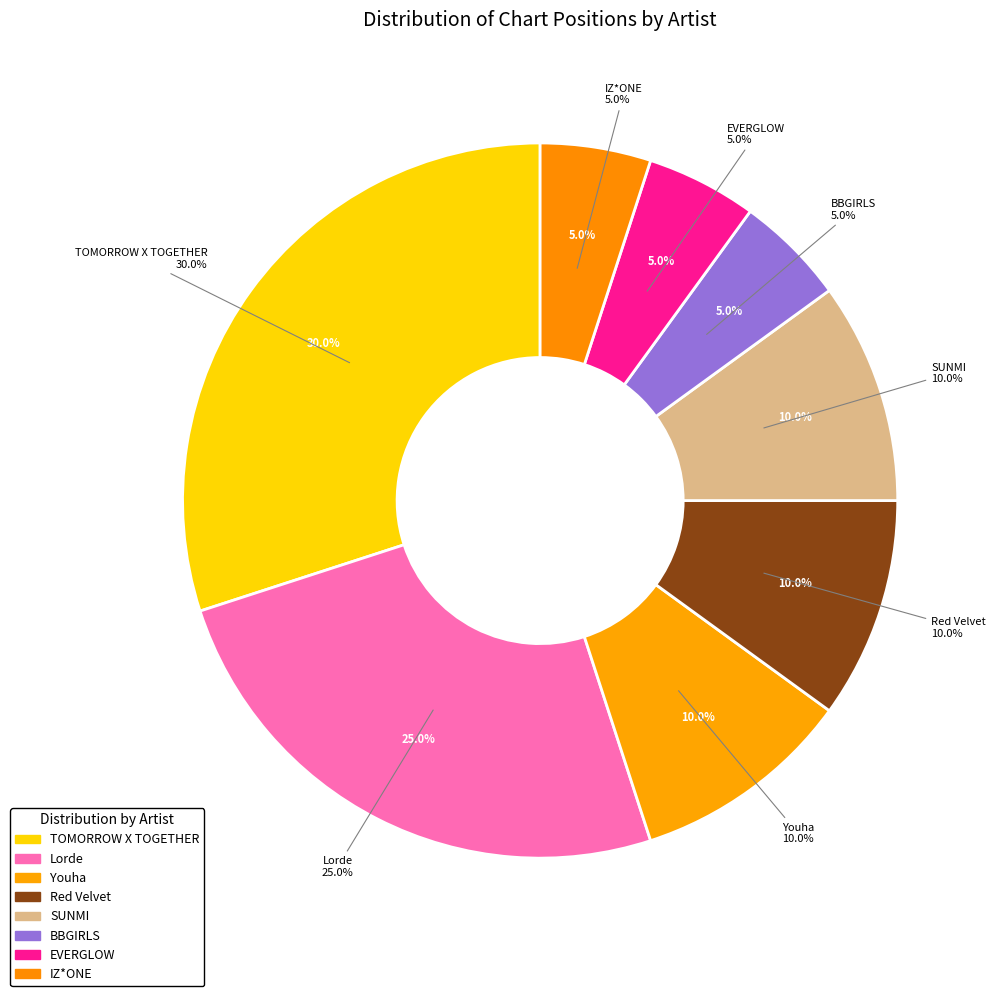

Which has a higher value, Lorde or EVERGLOW?

Lorde